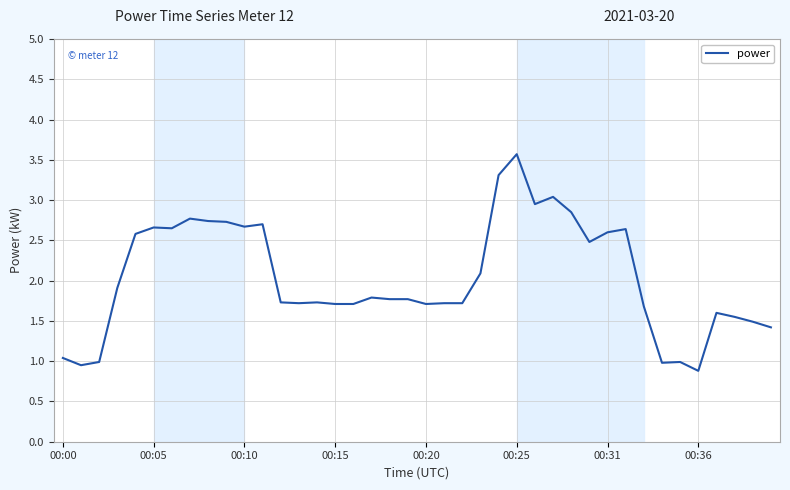

What is the minimum value shown in the chart?

0.9